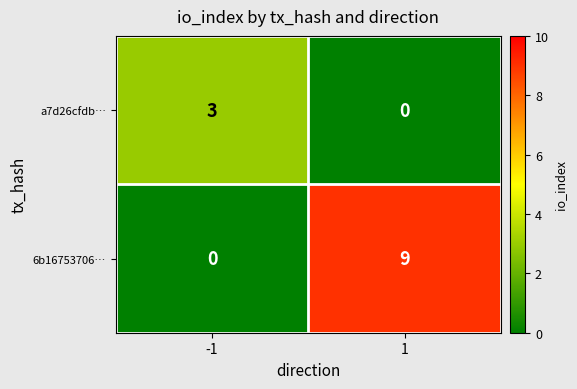

Reading left to right, list all the values displayed in this chart.

a7d26cfdb…: -1=3	1=0
6b16753706…: -1=0	1=9